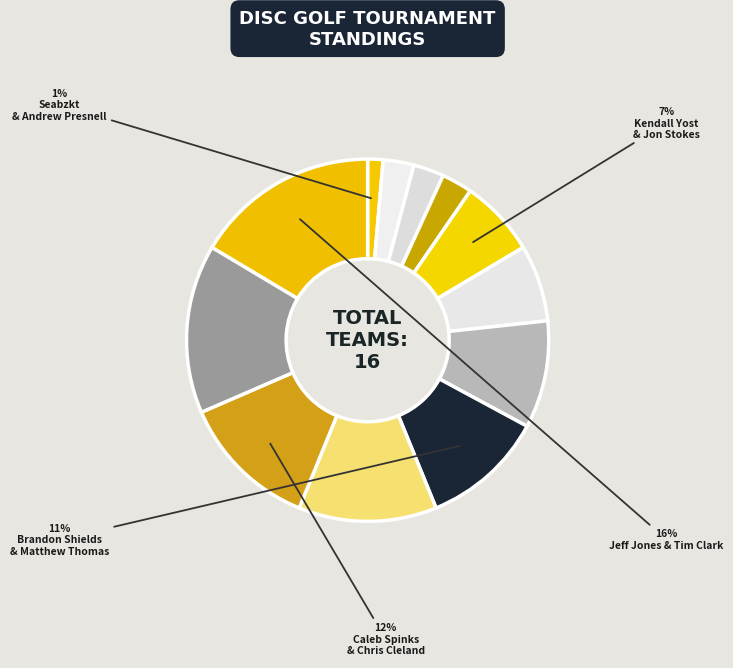

Count the number of slices in the pie.

12